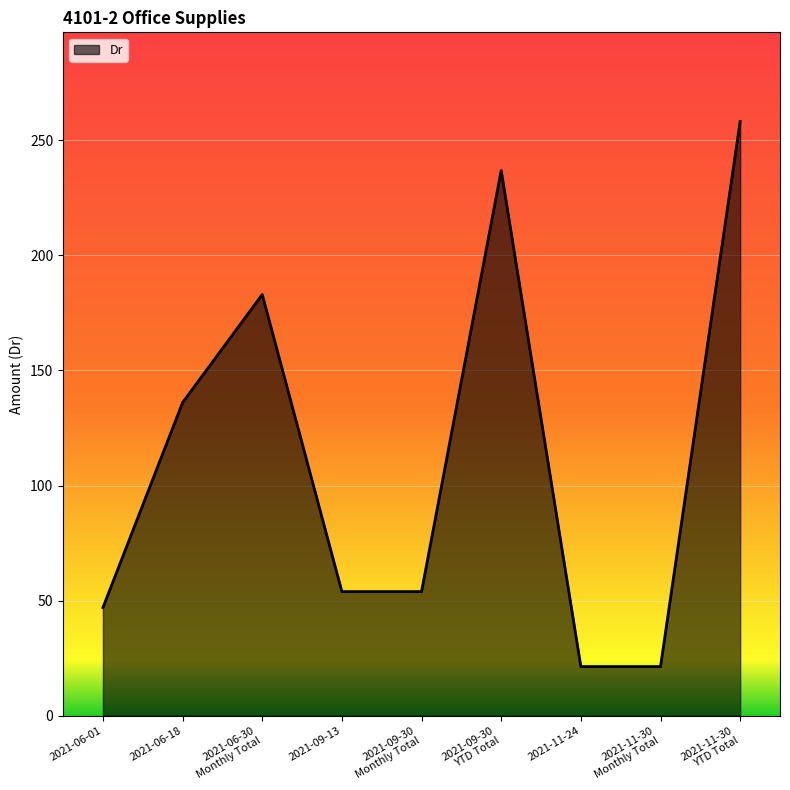

What is the maximum value shown in the chart?

258.2